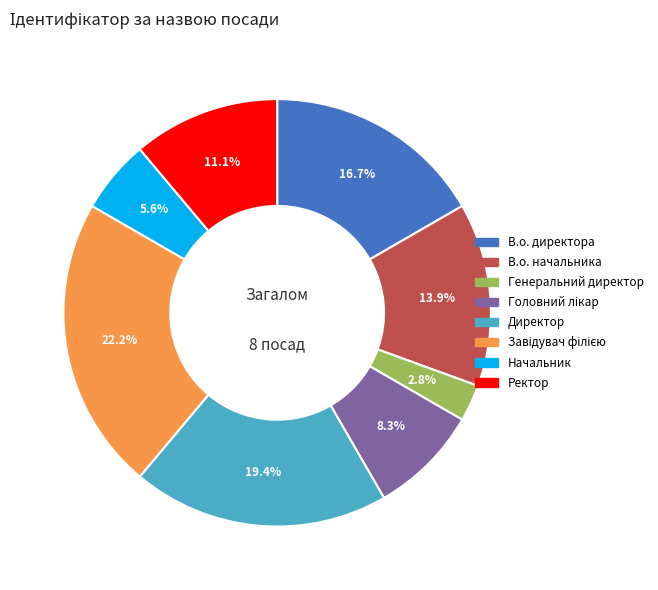

How much of the chart is everything except В.о. начальника?

86.1%